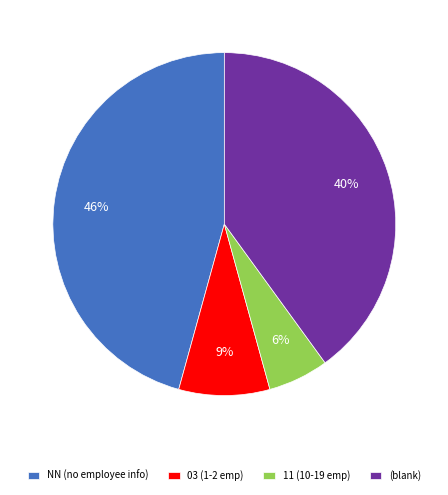

Which slice is the largest?

NN (no employee info)